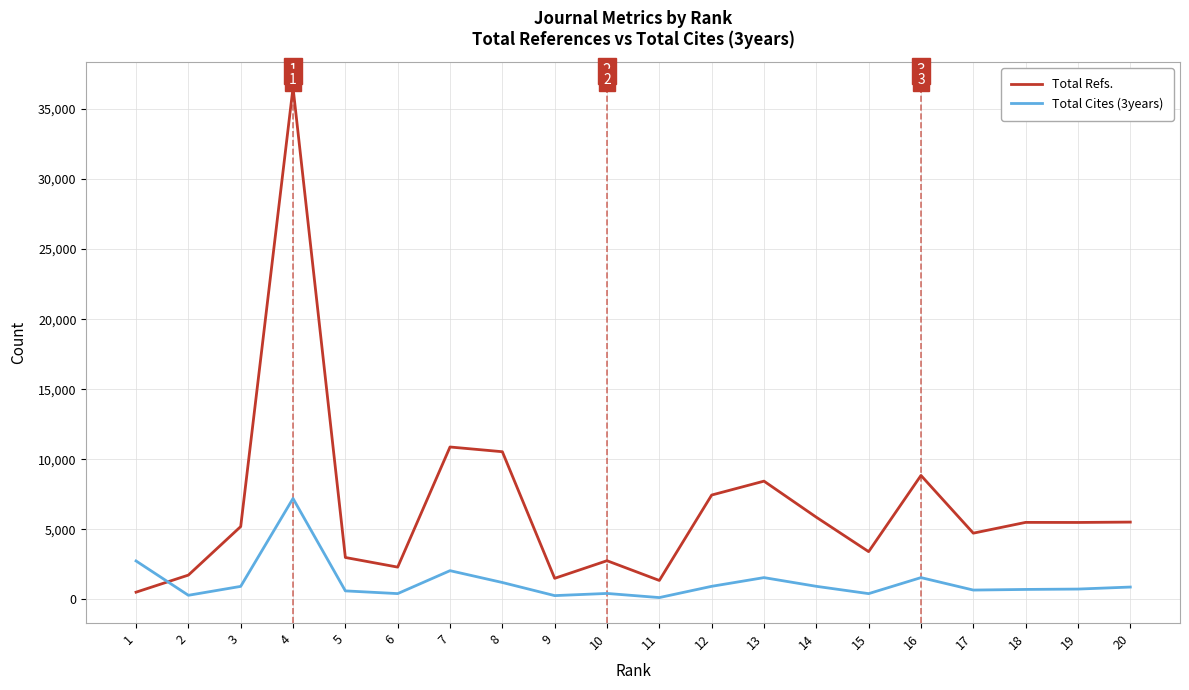

At how many categories does at least one series exceed 30029?

1